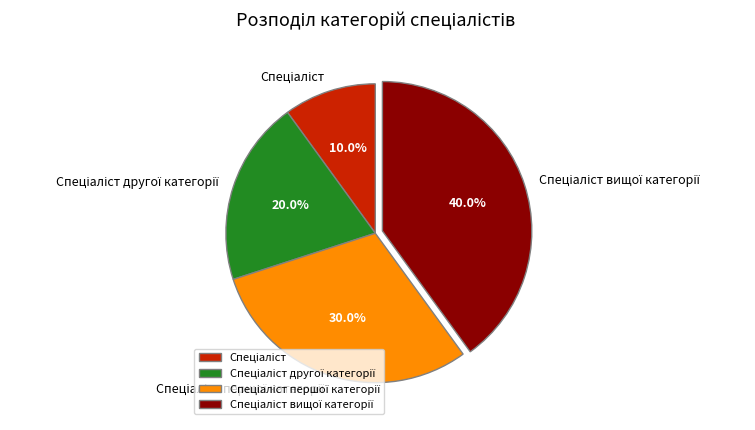

Does any single category account for the majority?

No